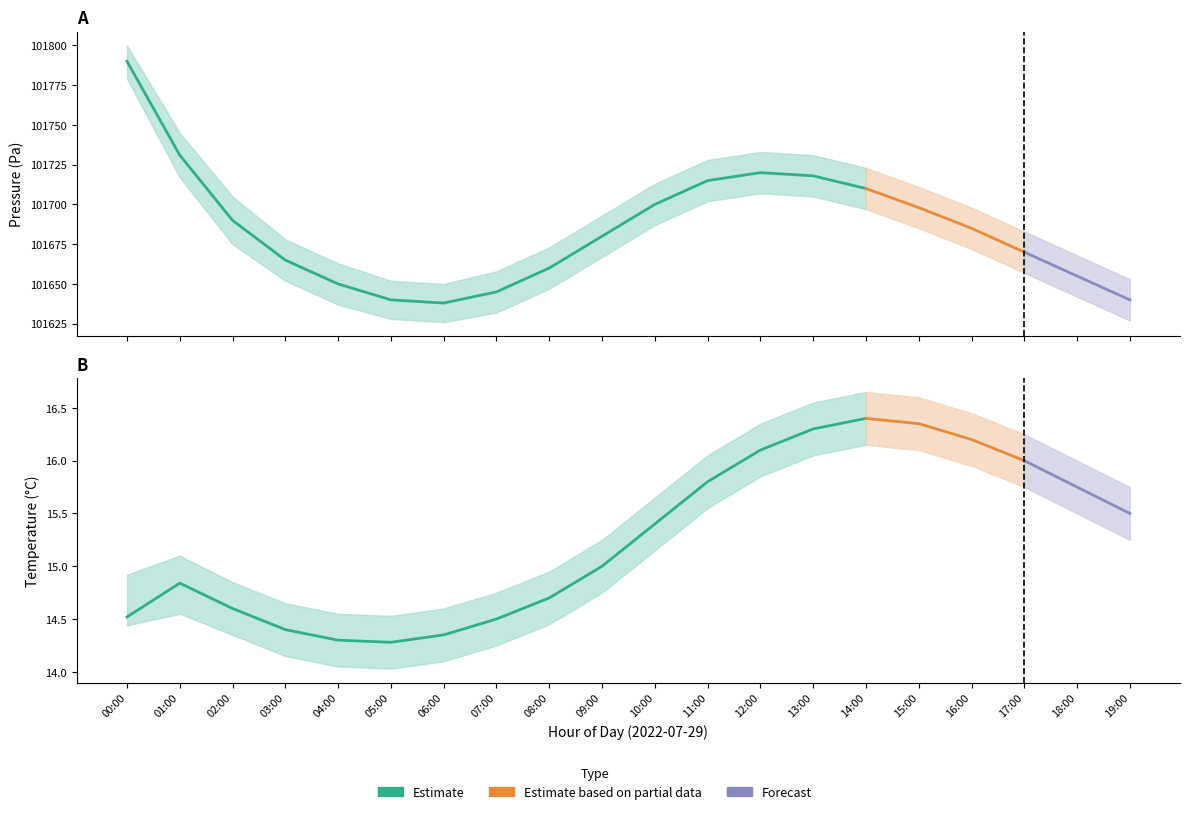

How many lines are shown in the chart?

6